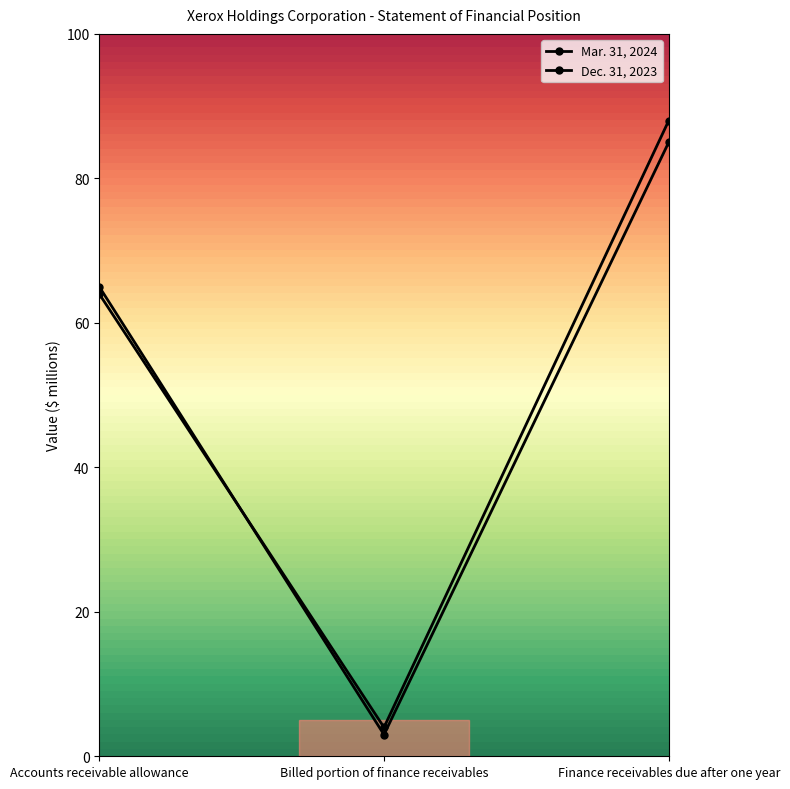

What is the value of the Mar. 31, 2024 point at the 3rd from the left?

85